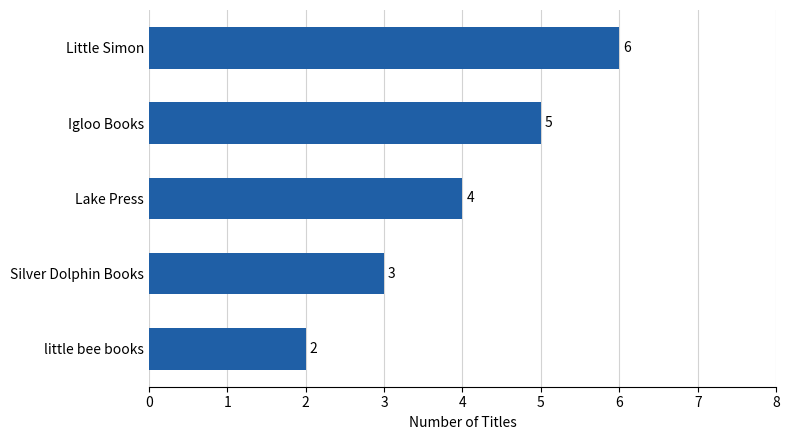

List the labels in order of value, smallest first.

little bee books, Silver Dolphin Books, Lake Press, Igloo Books, Little Simon